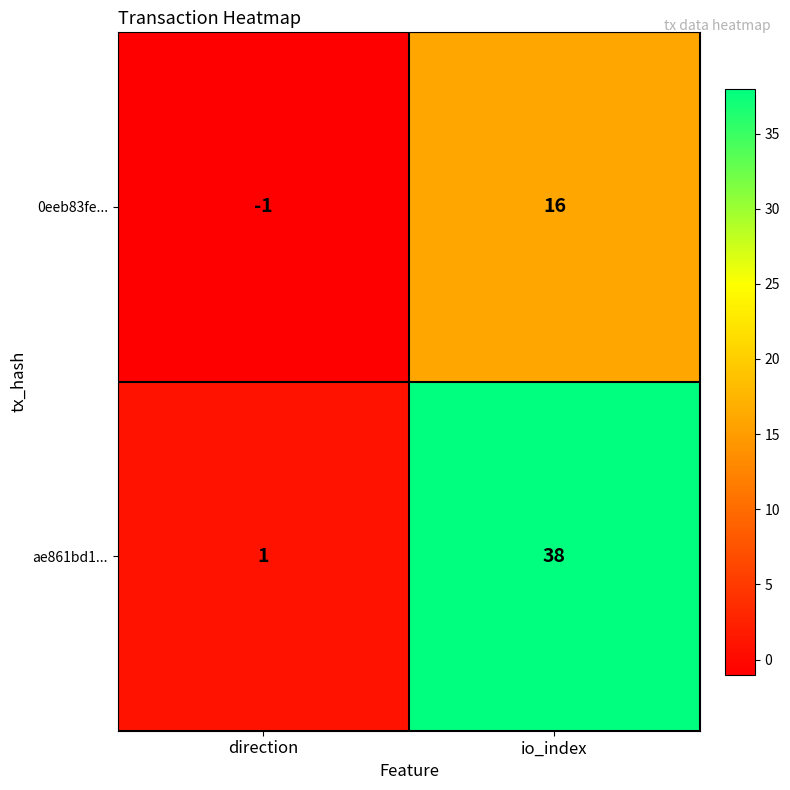

What is the difference between the 0eeb83fe... values at direction and io_index?

17